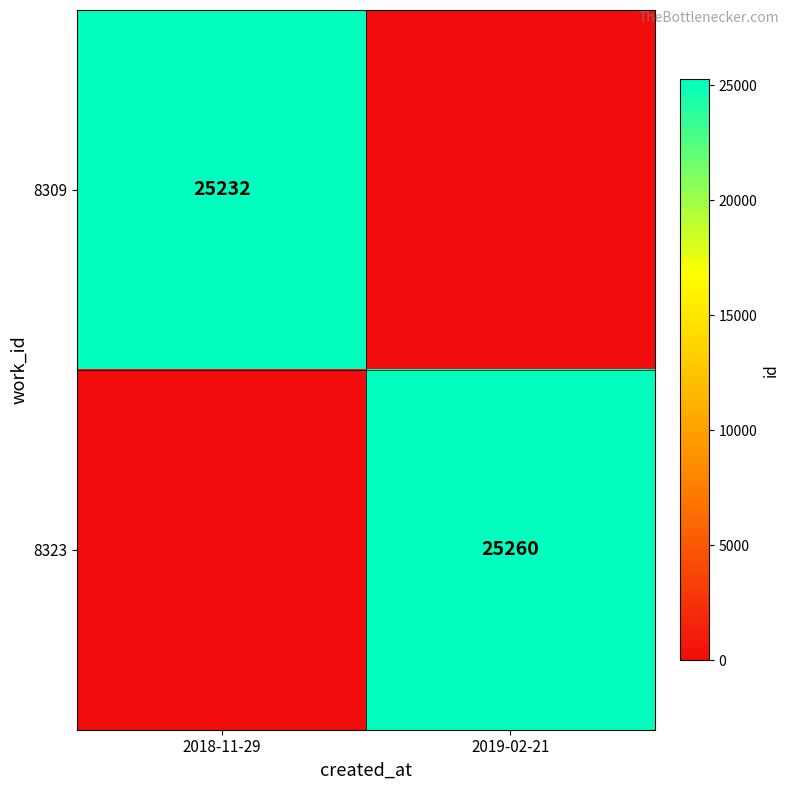

Is it true that 8323 equals 25260 at 2019-02-21?

True